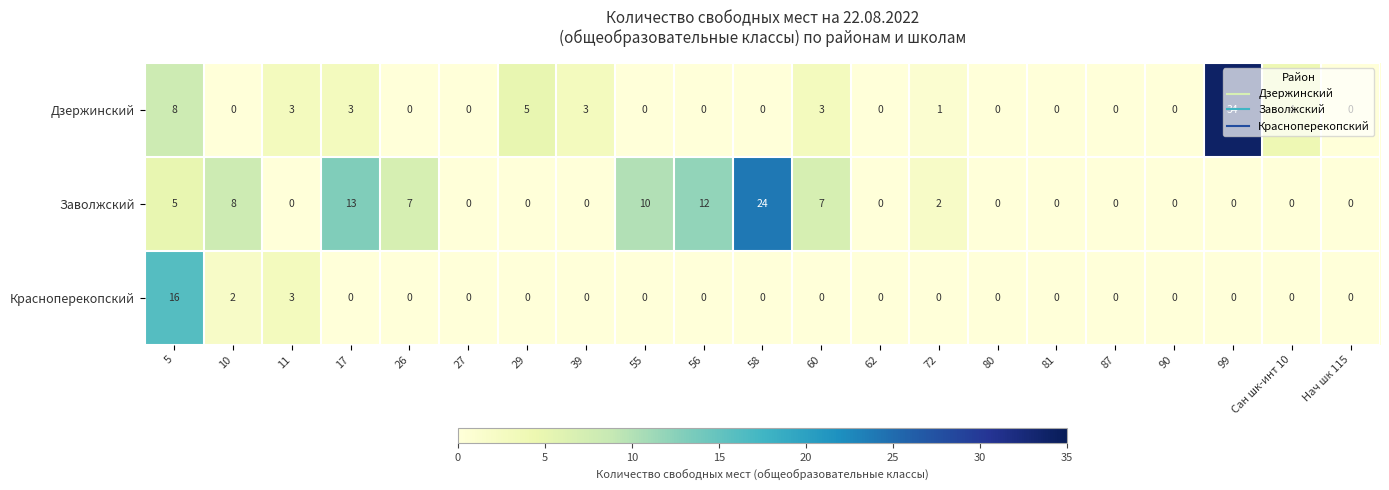

True or false: Дзержинский has a value of -21 at 55.

False